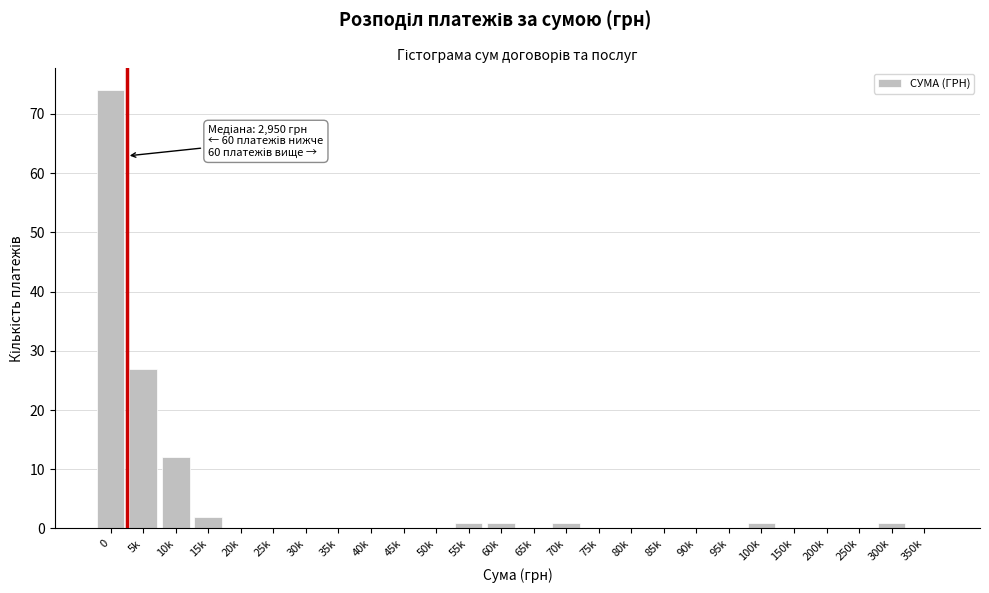

The value at 0 is 130. True or false?

False